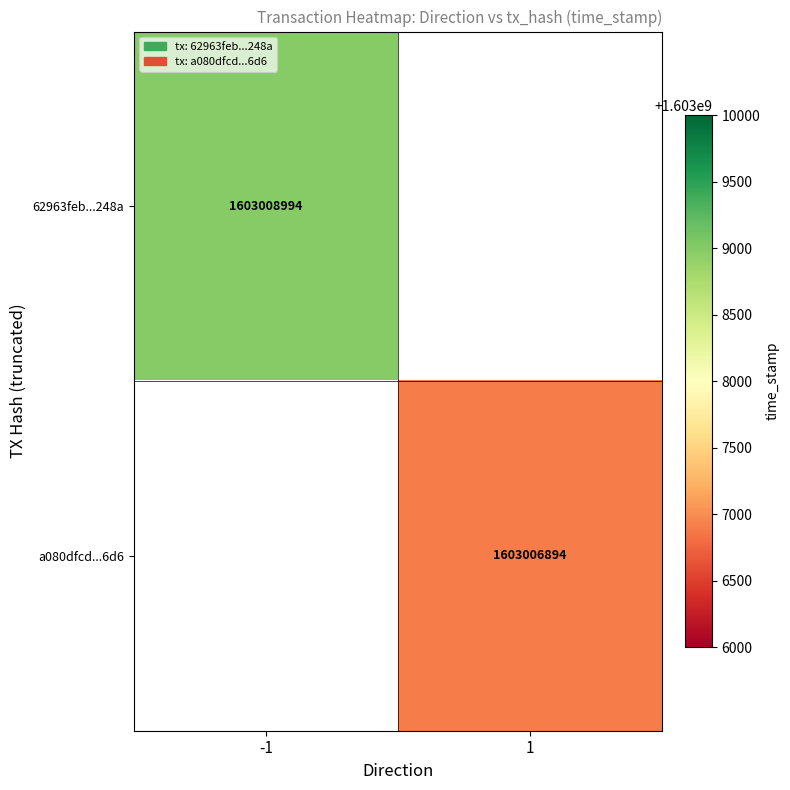

The value of a080dfcd...6d6 at 1 is 486845013. True or false?

False